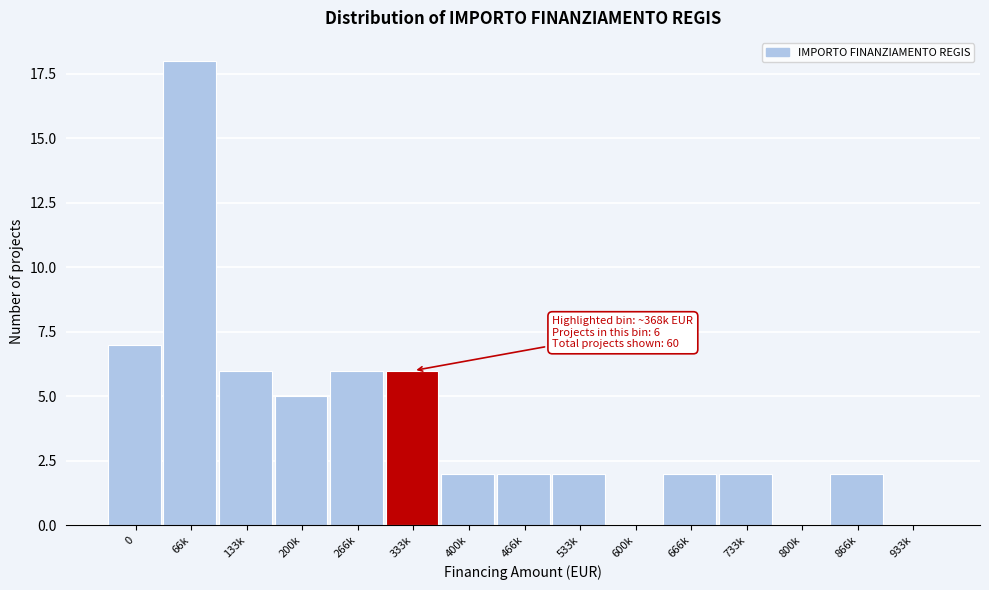

Reading left to right, what are all the values shown in this chart?

0=7	66k=18	133k=6	200k=5	266k=6	333k=6	400k=2	466k=2	533k=2	600k=0	666k=2	733k=2	800k=0	866k=2	933k=0